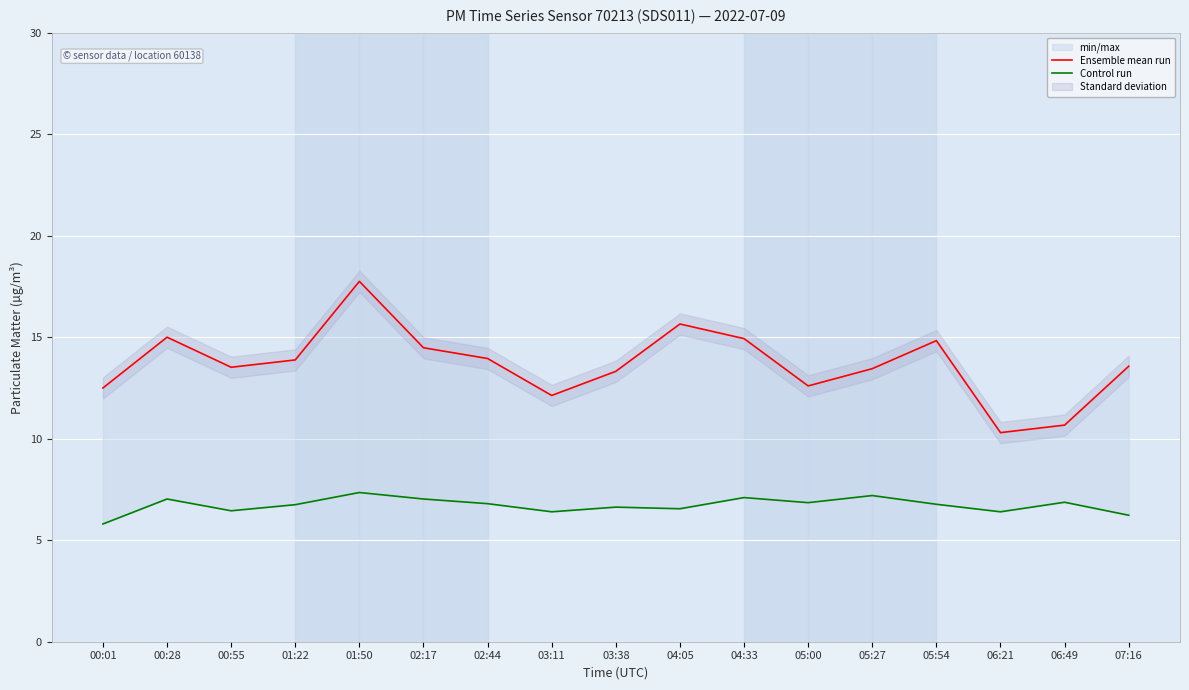

Between 00:55 and 06:49, which series saw the biggest shift?

Ensemble mean run